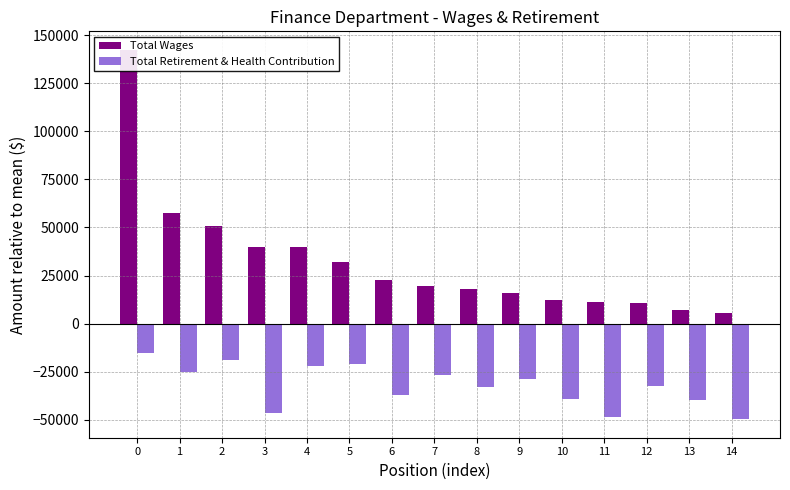

Which label corresponds to the smallest value in the chart?

14